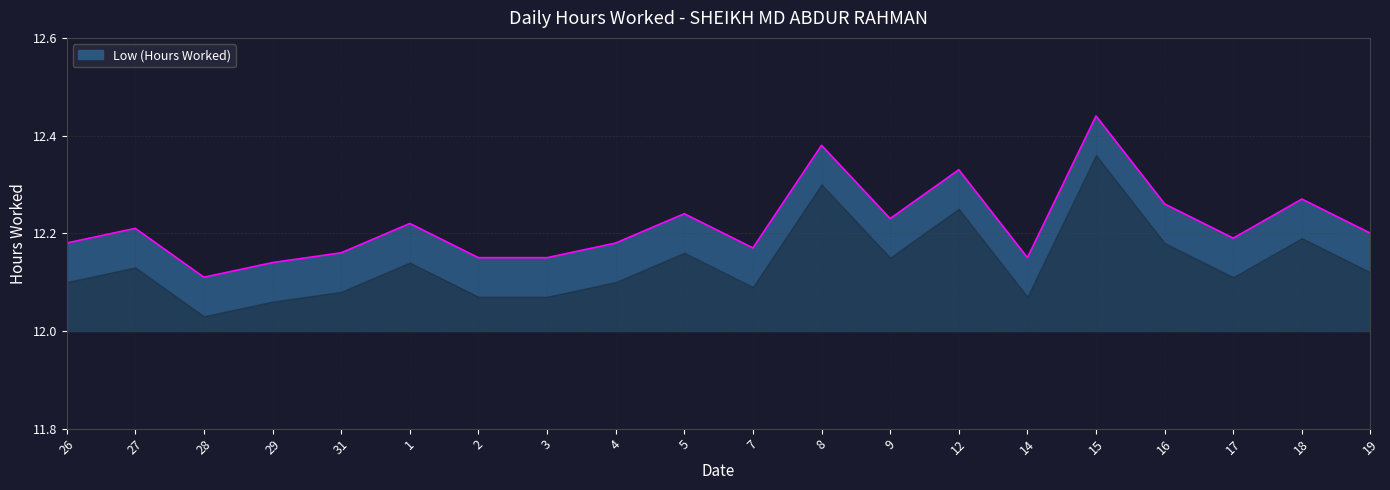

Which label corresponds to the largest value in the chart?

15